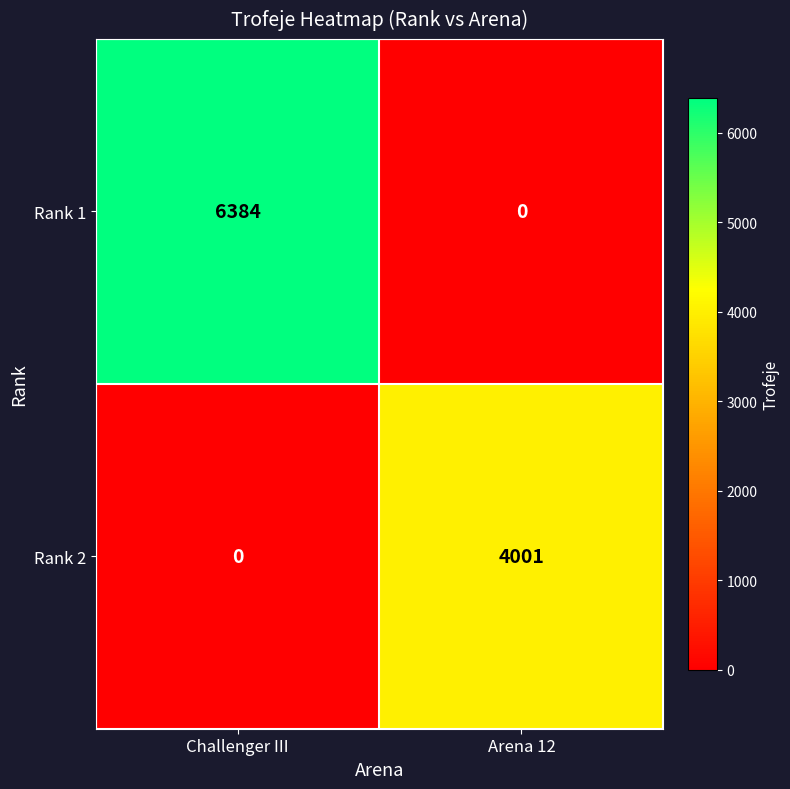

At how many categories does at least one series exceed 1095?

2